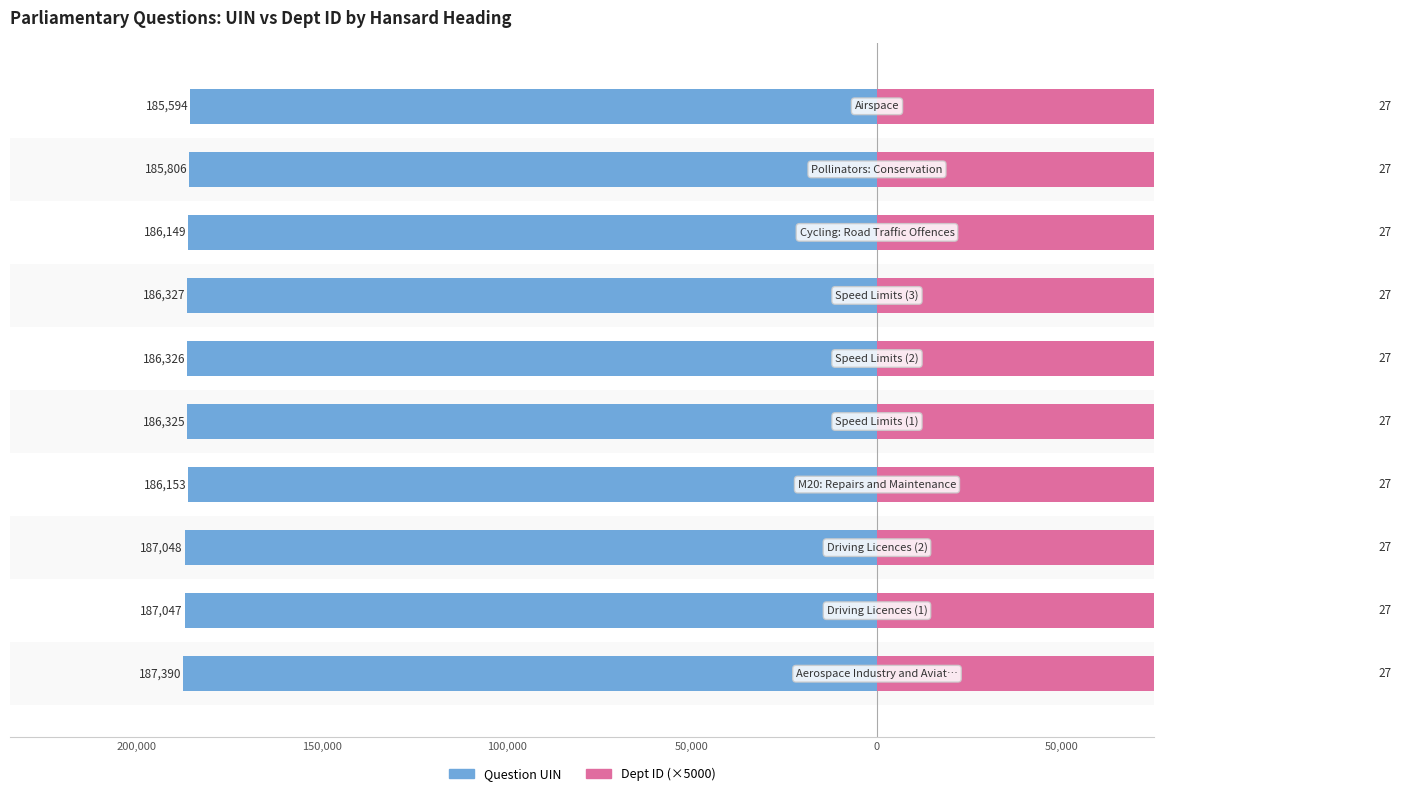

The Question UIN series shows -270296.1 at 100,000. True or false?

False